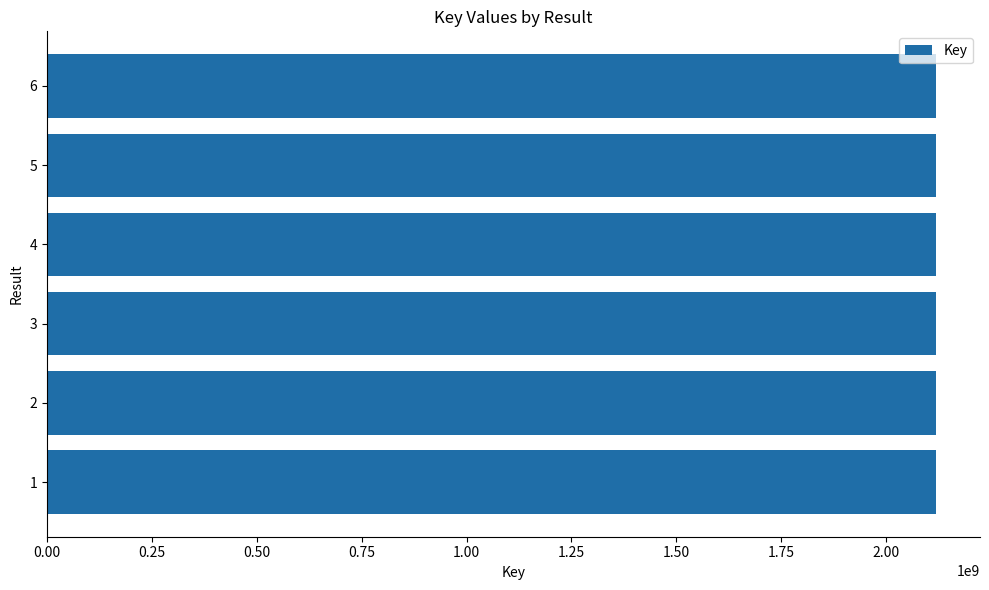

Are the bars horizontal?

Yes